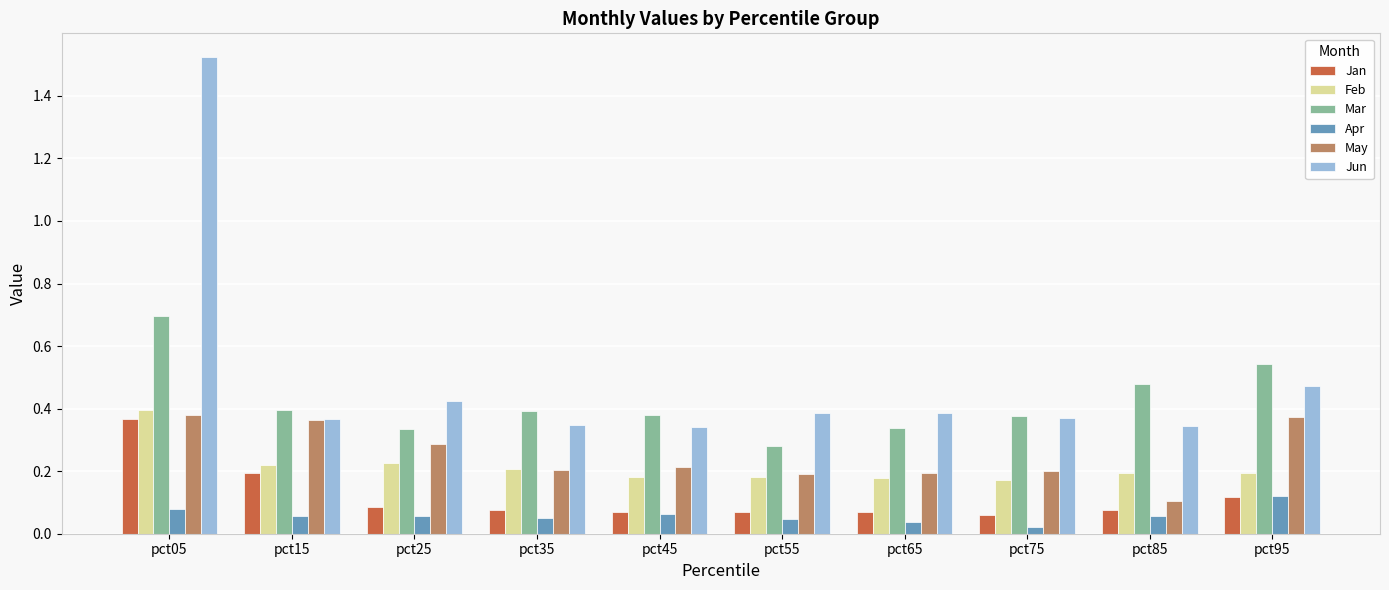

True or false: Mar has a value of 0.9 at pct95.

False